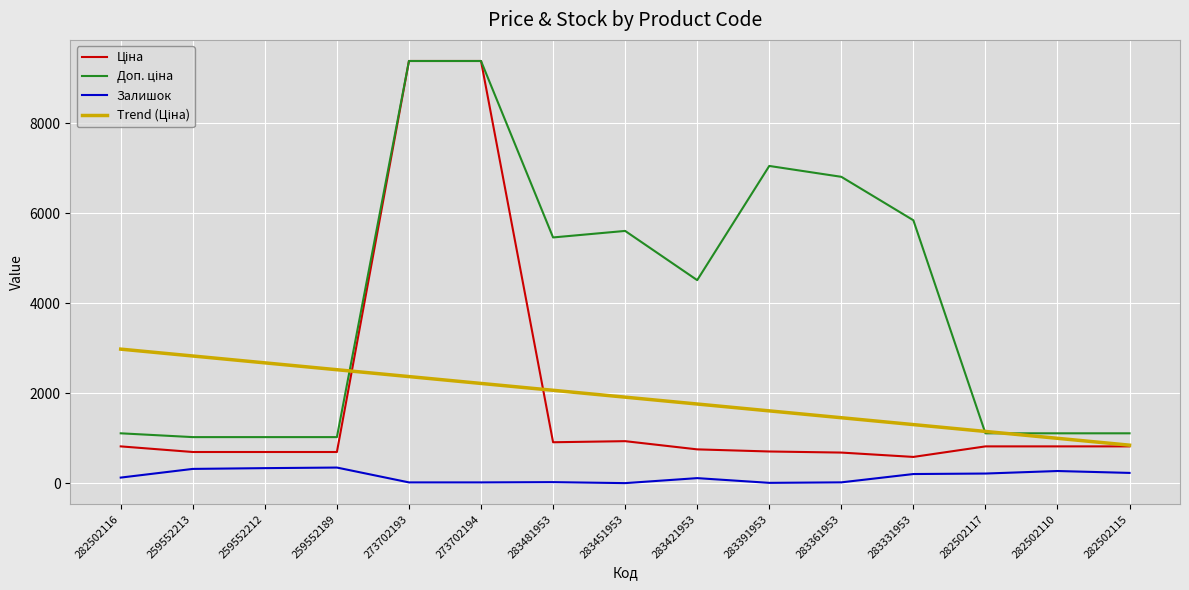

The Залишок series shows 113.0 at 283421953. True or false?

True